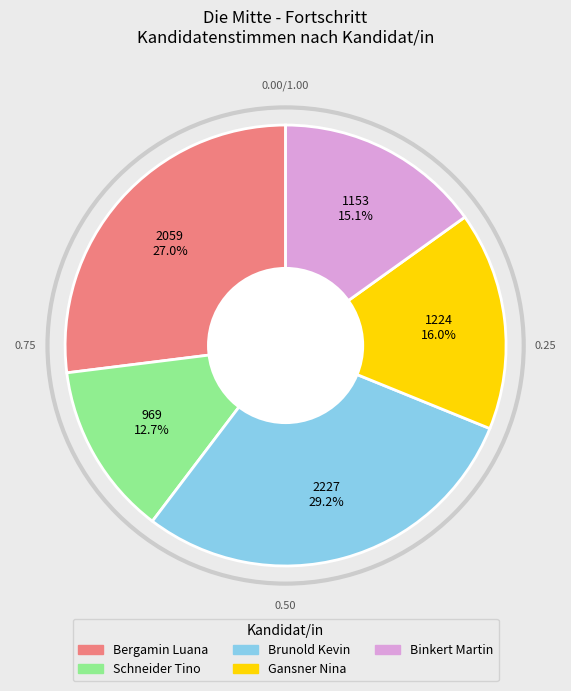

Which has a higher value, Schneider Tino or Gansner Nina?

Gansner Nina